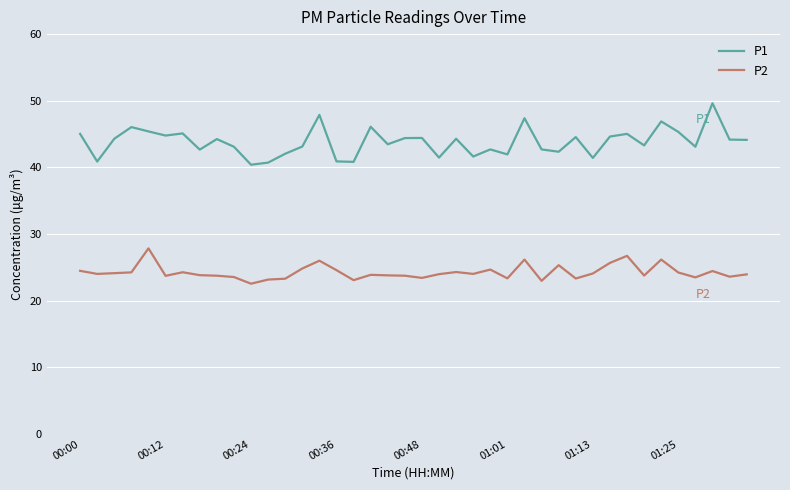

How many distinct data groups are displayed?

2